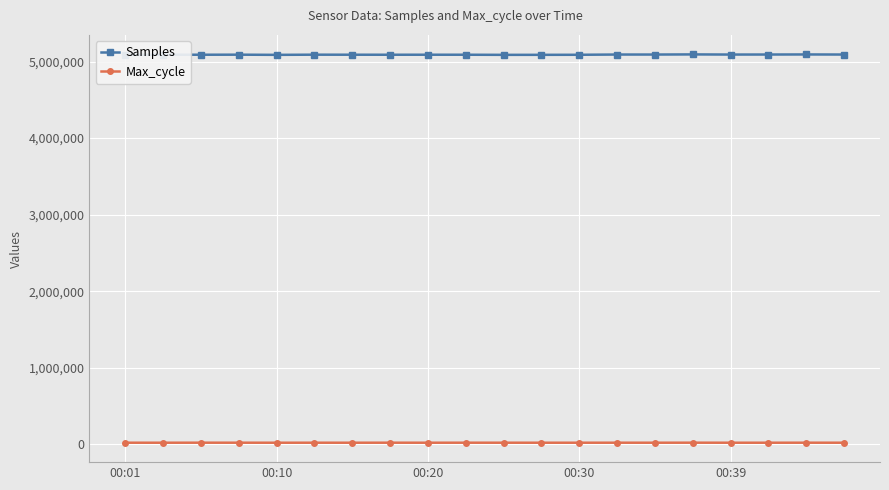

How many values in the Max_cycle series are below 20262?

10